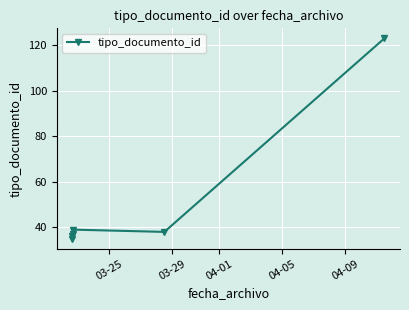

What is the maximum value shown in the chart?

123